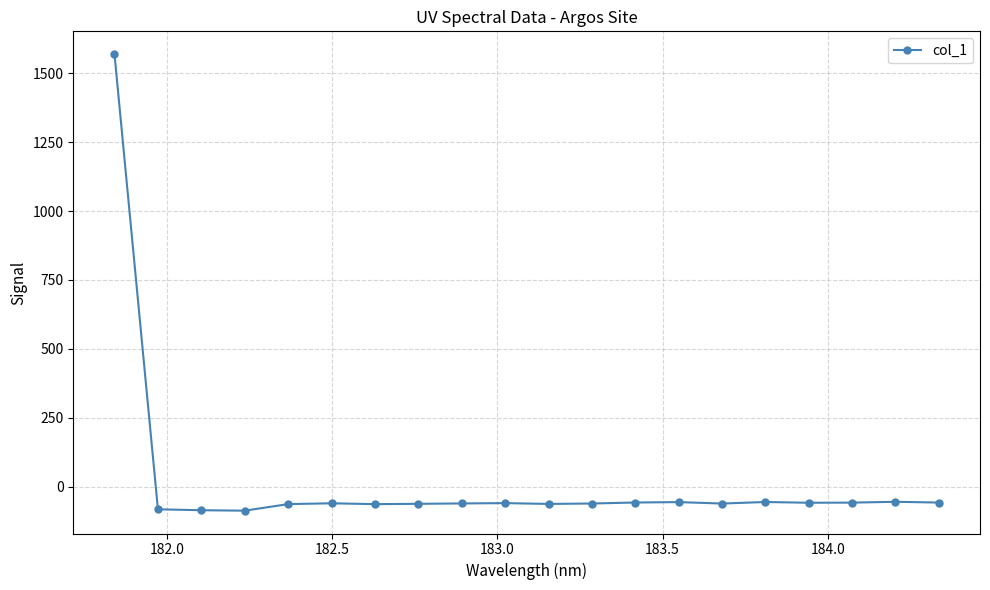

What is the sum of all values?

363.7